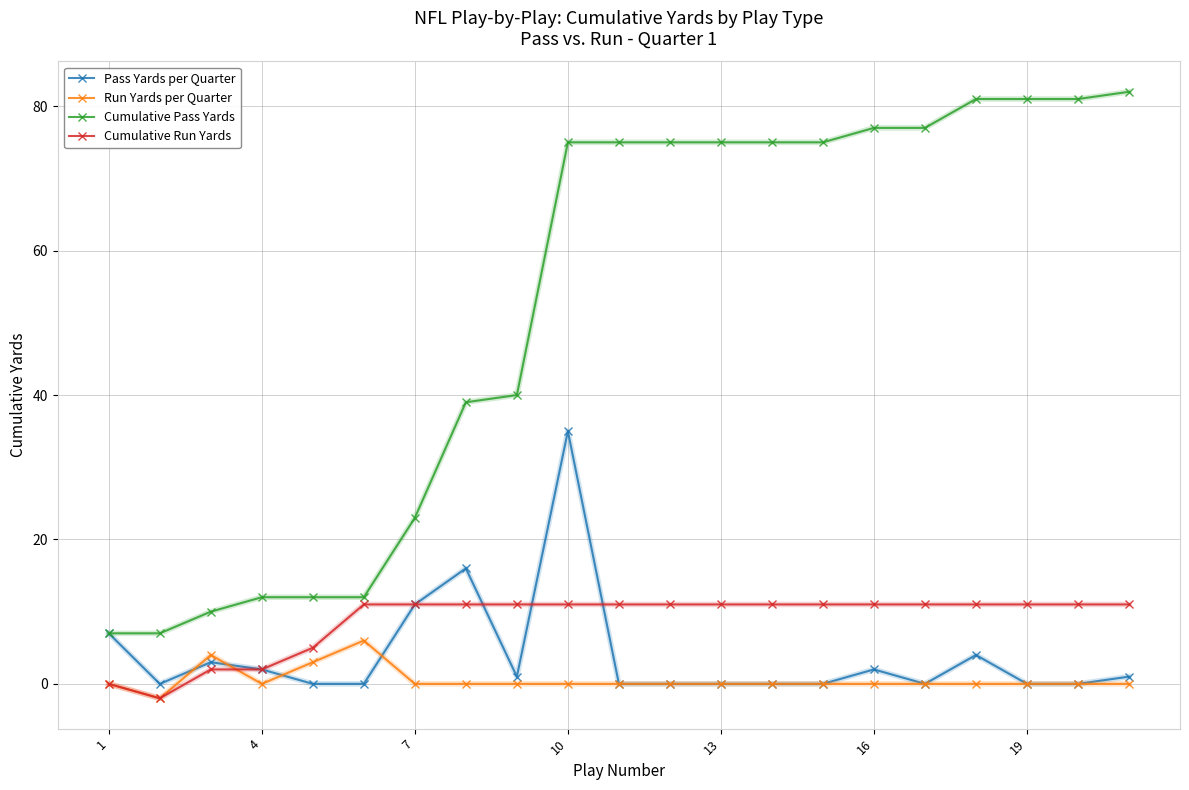

Which series has the widest spread of values?

Cumulative Pass Yards